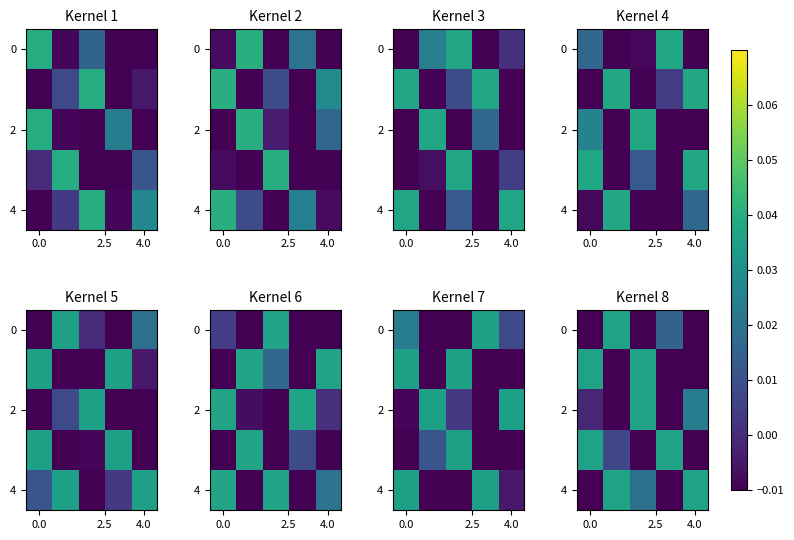

What is the spread (max minus min) of values at 4?

0.1